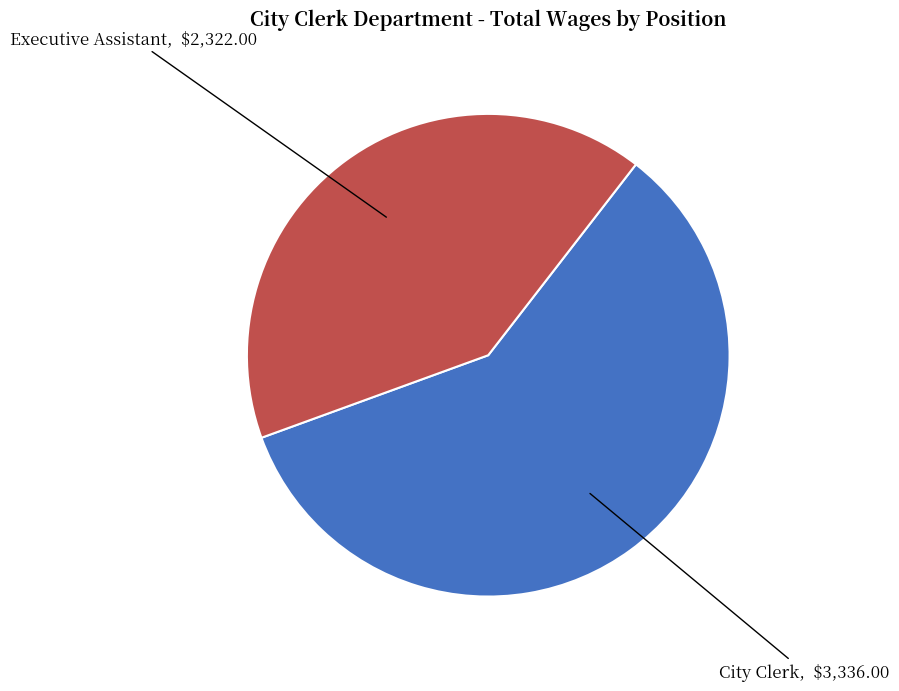

Is there any slice that represents more than half of the pie?

Yes